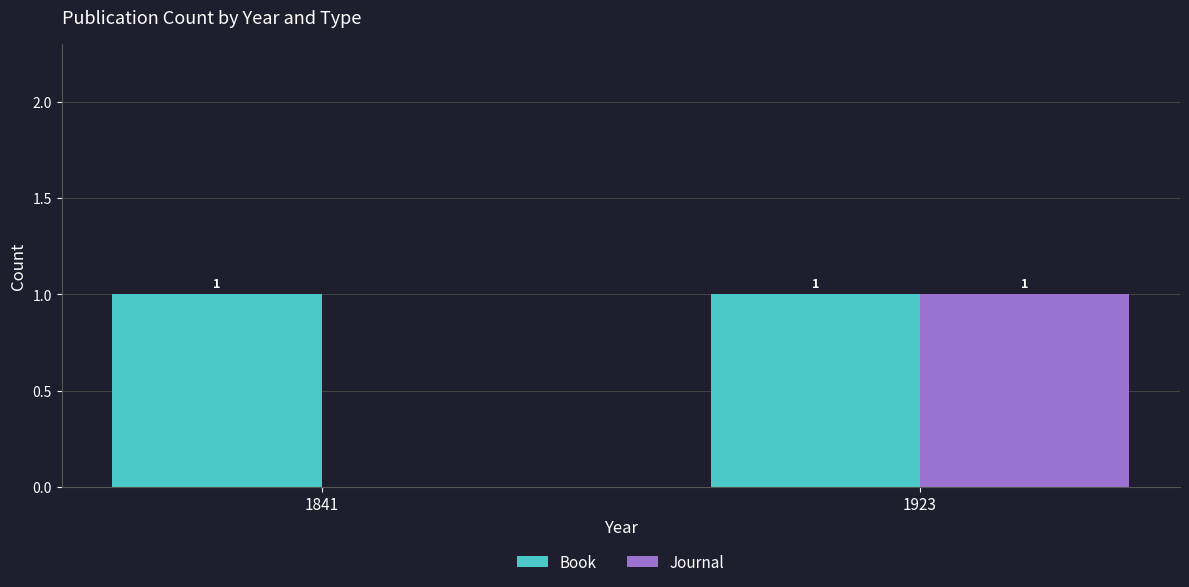

At which category is the sum across all series the highest?

1923